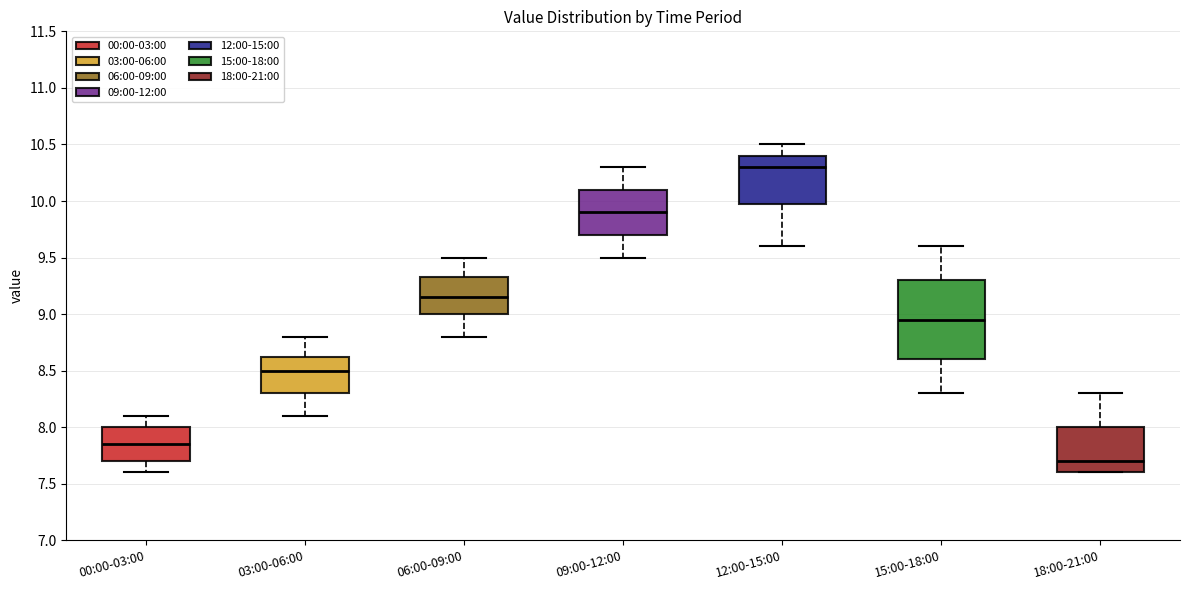

Where is the lower edge of the box for 18:00-21:00 on the y-axis? The values are not printed on the chart, so give them approximately, as read against the axis.

7.60